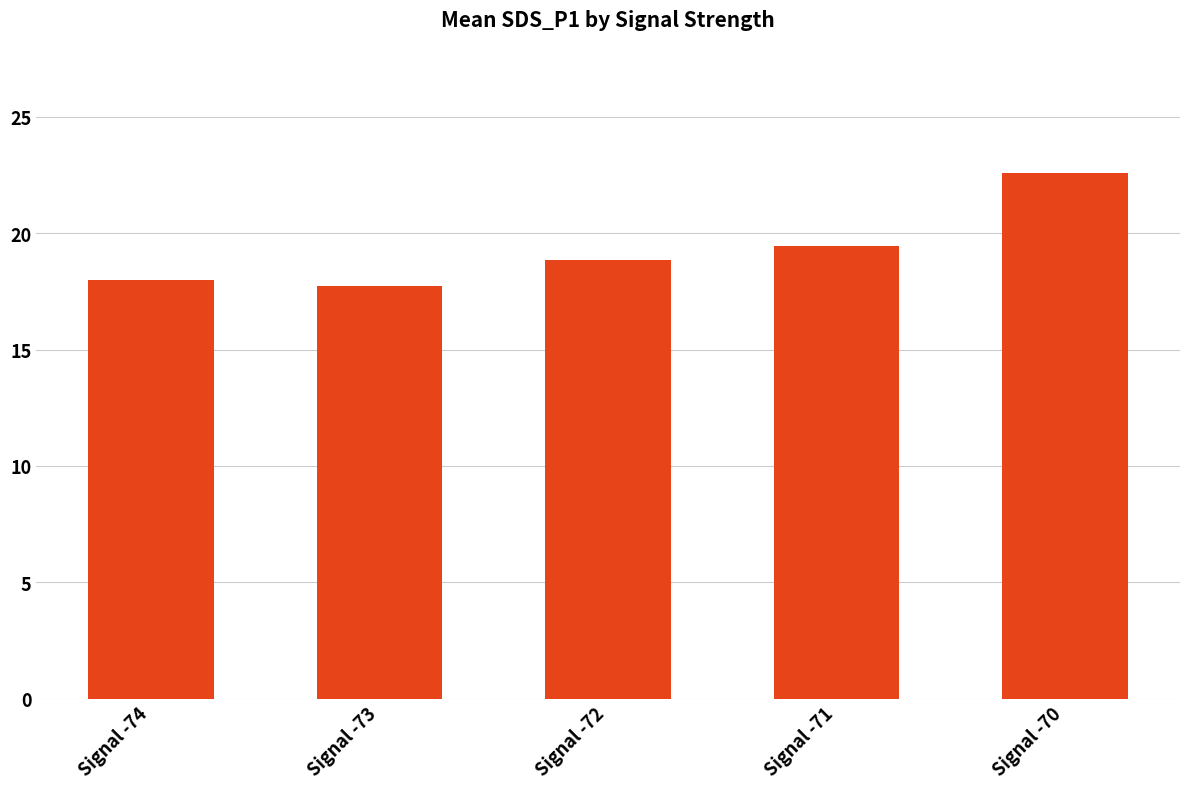

What value does the data have at Signal -73?

17.7